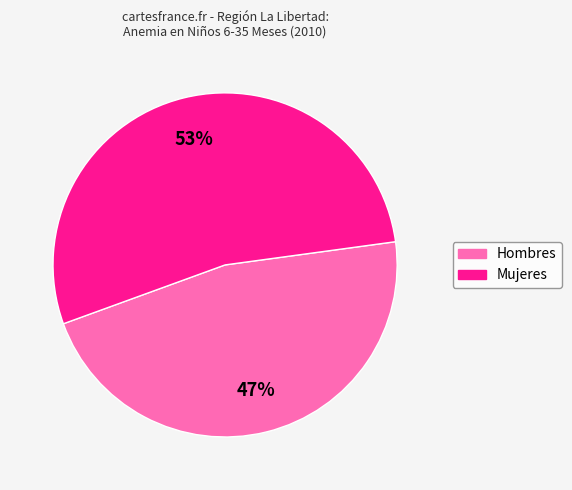

To the nearest percent, what portion does Hombres represent?

47%